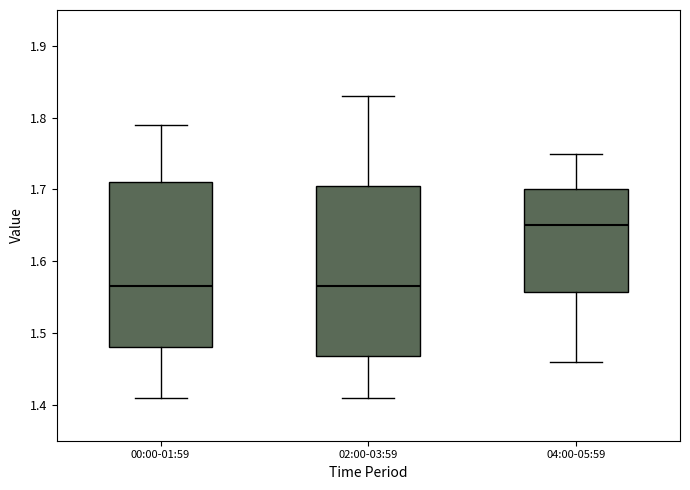

Reading left to right, transcribe this box plot: for each box, give where its median line is, the range the box spans, and where its two whiskers end, as read against the y-axis. The values are not printed on the chart, so give them approximately, as read against the axis.

00:00-01:59: median 1.57, box 1.48 to 1.71, whiskers 1.41 to 1.79
02:00-03:59: median 1.57, box 1.47 to 1.71, whiskers 1.41 to 1.83
04:00-05:59: median 1.65, box 1.56 to 1.70, whiskers 1.46 to 1.75